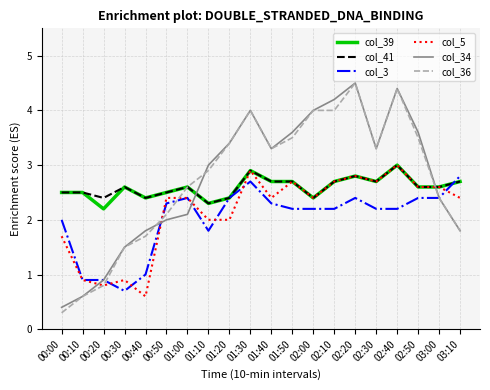

What are all the series names shown in the legend?

col_39, col_41, col_3, col_5, col_34, col_36